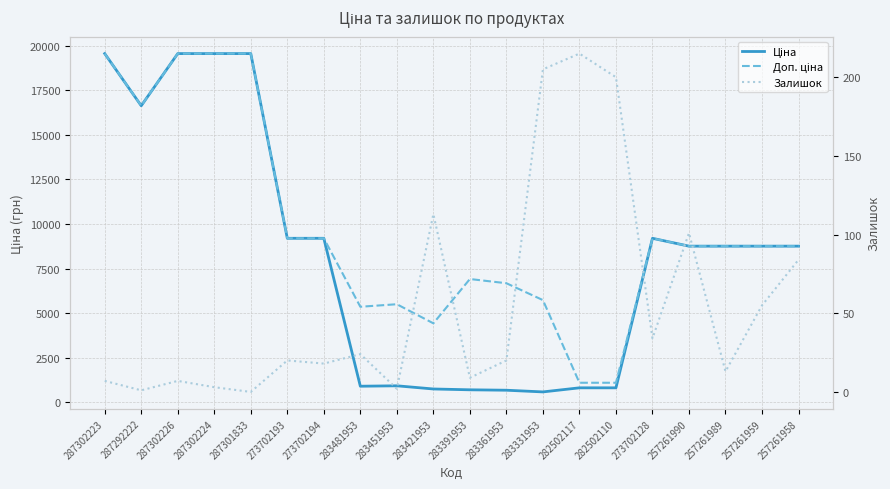

What is the label of the 1st point from the left?

287302223